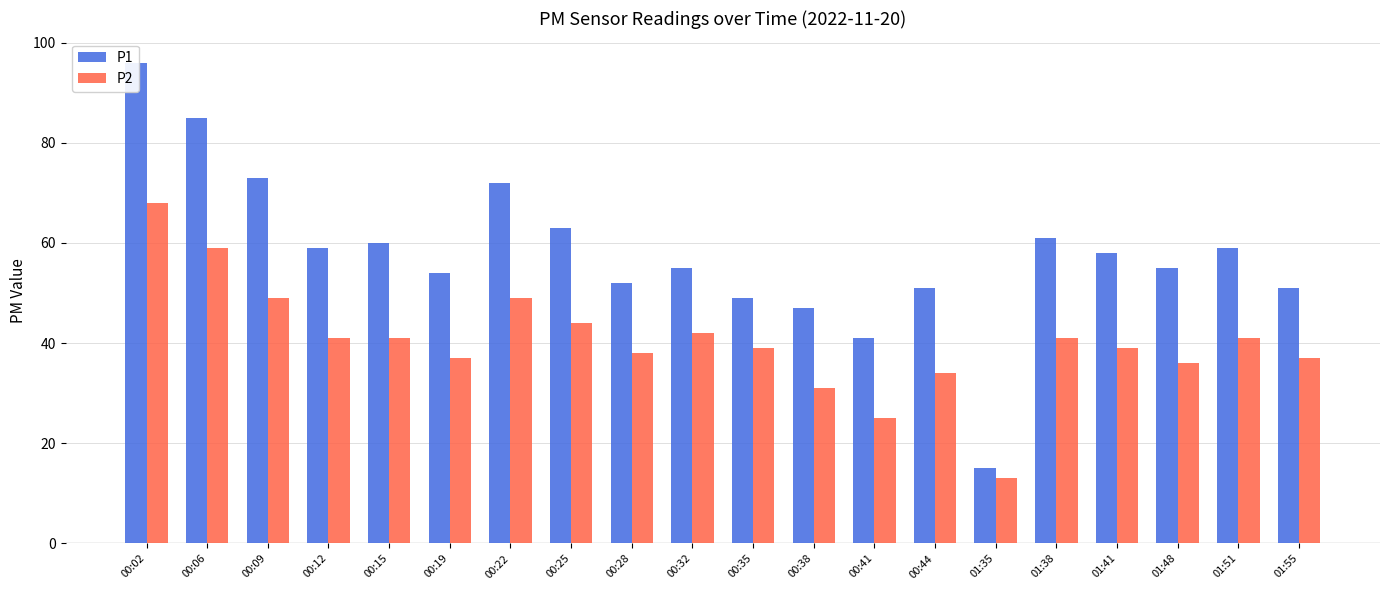

True or false: P1 has a value of 7 at 01:35.

False